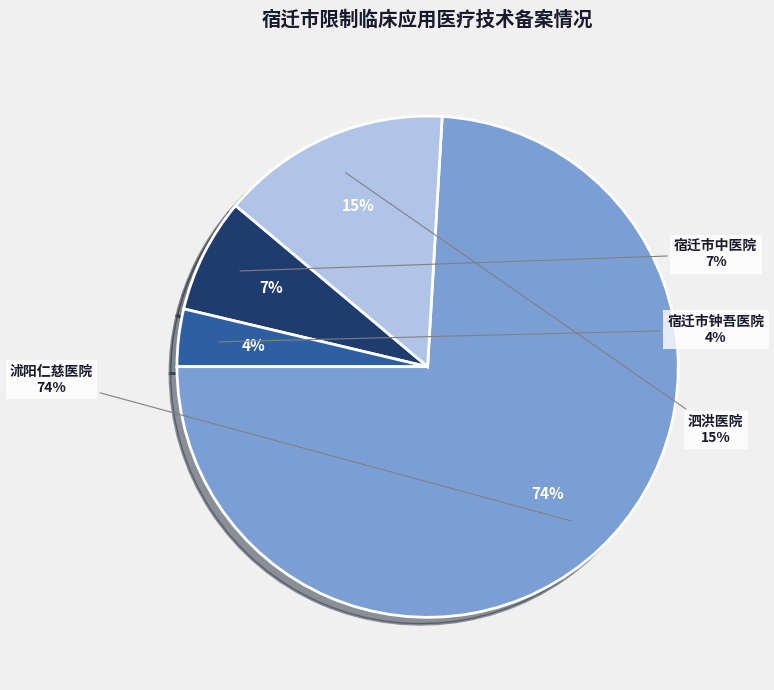

Which slice represents more than half of the pie?

沭阳仁慈医院